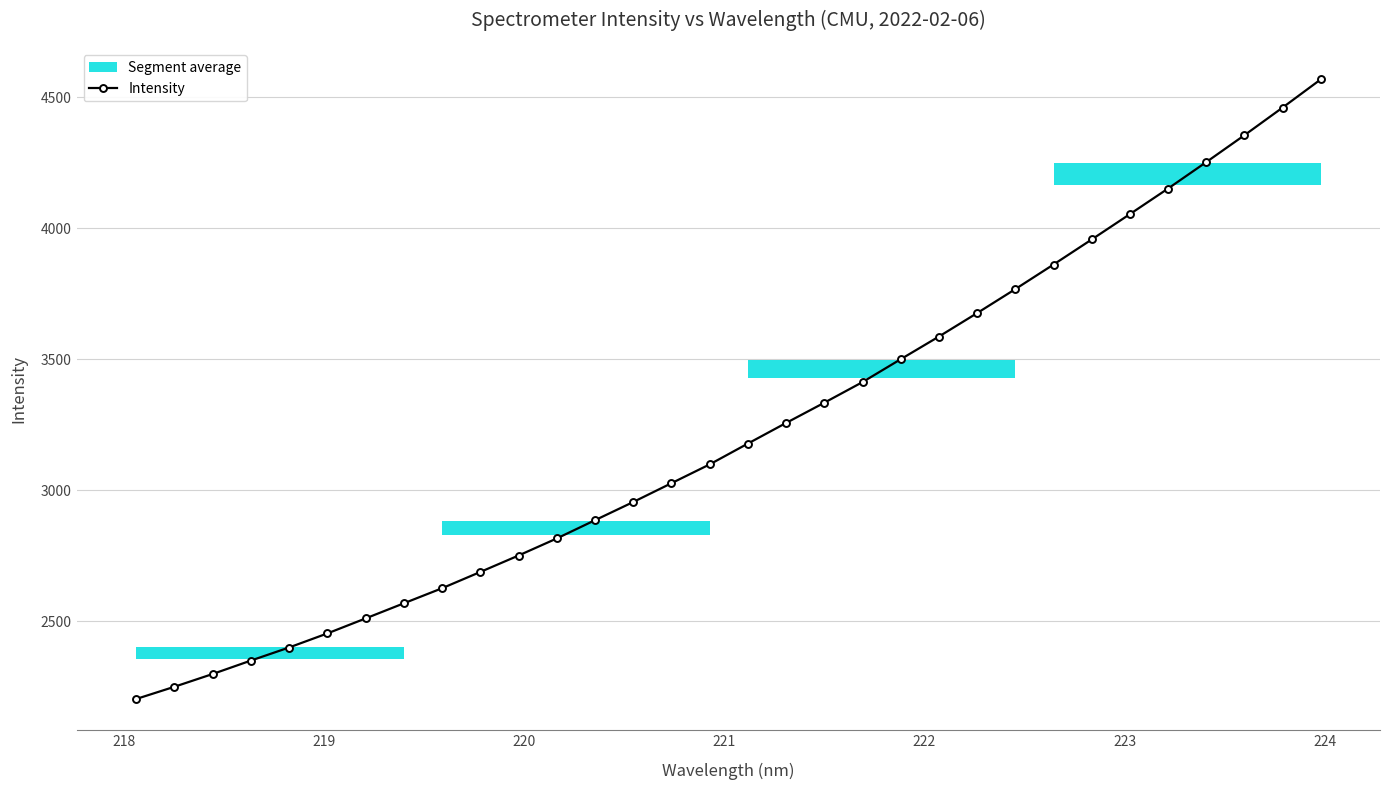

What is the highest value of the Intensity series?

4569.0